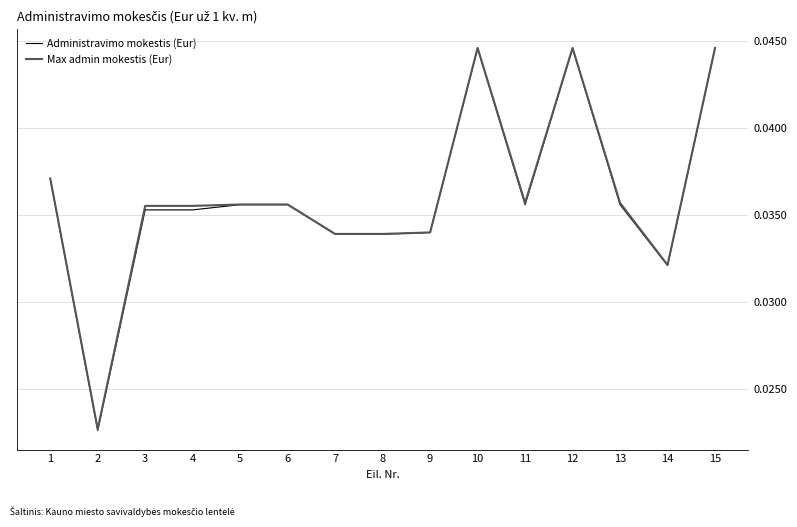

Is the value of Administravimo mokestis (Eur) at 13 greater than the value of Max admin mokestis (Eur) at 7?

Yes